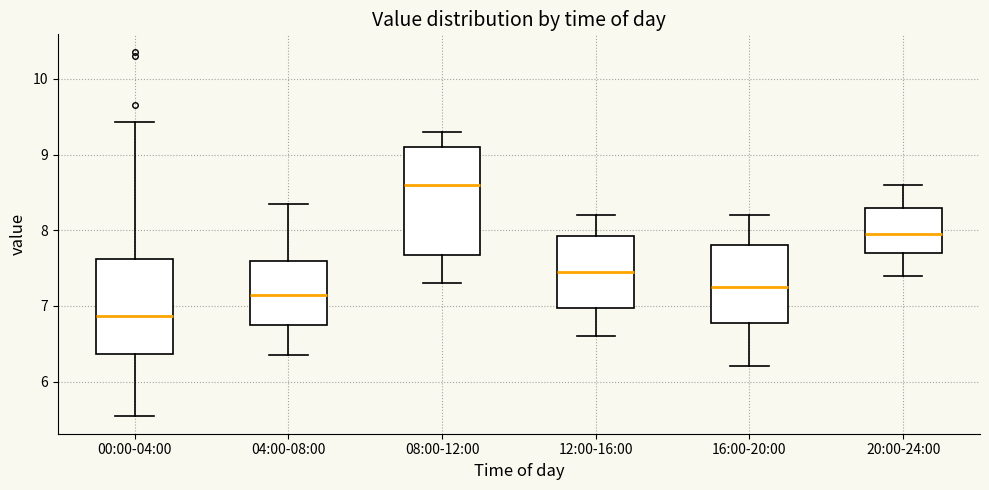

Which box has the highest median line?

08:00-12:00